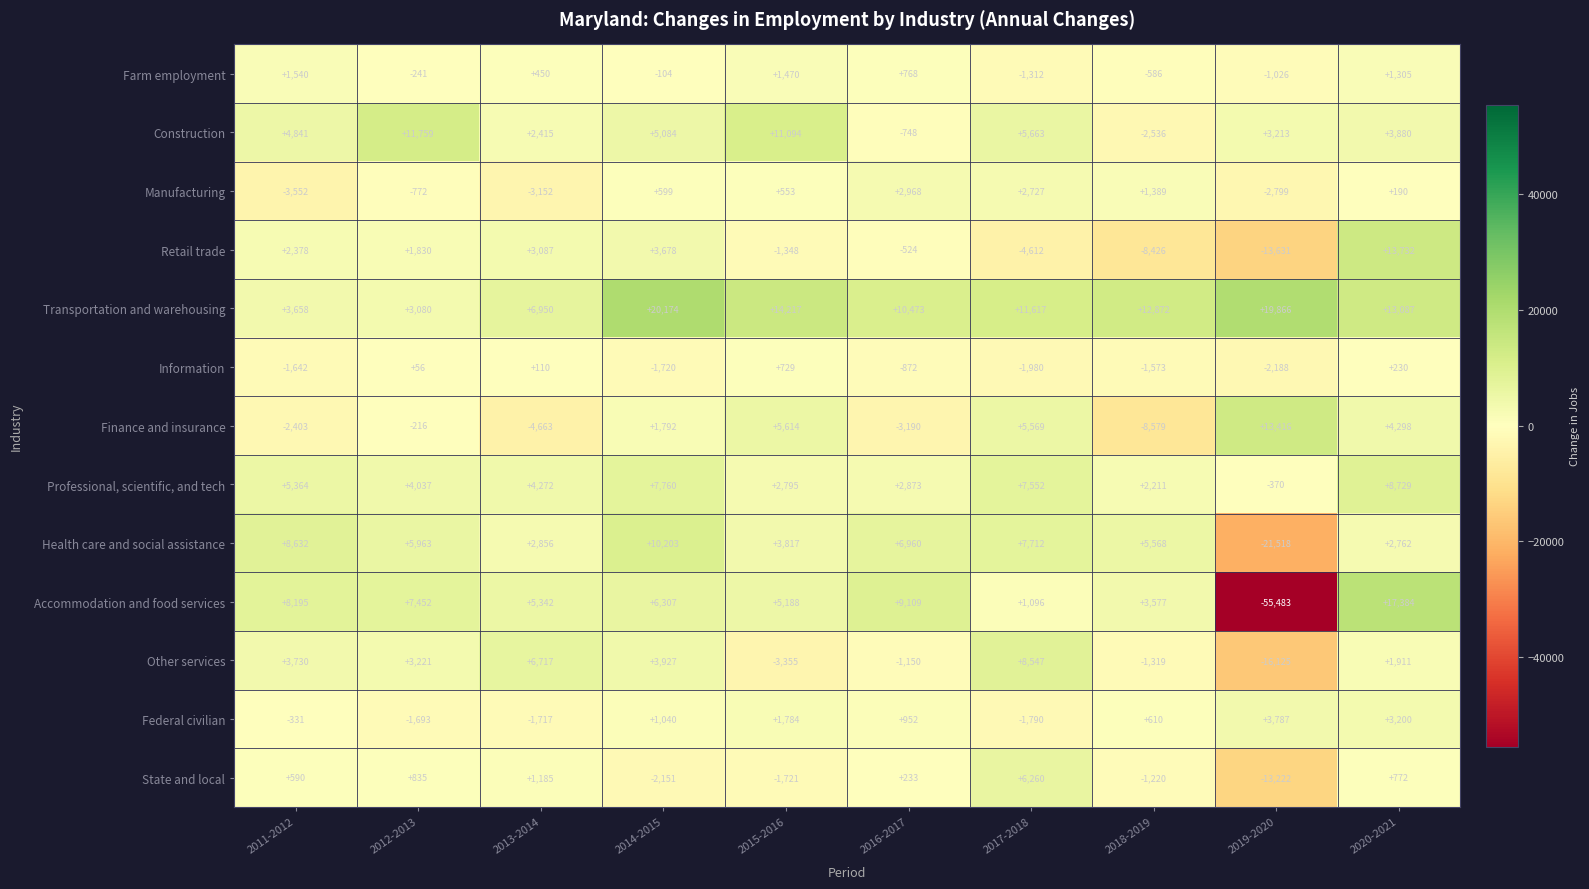

Where does the Federal civilian series first go above 952?

2014-2015